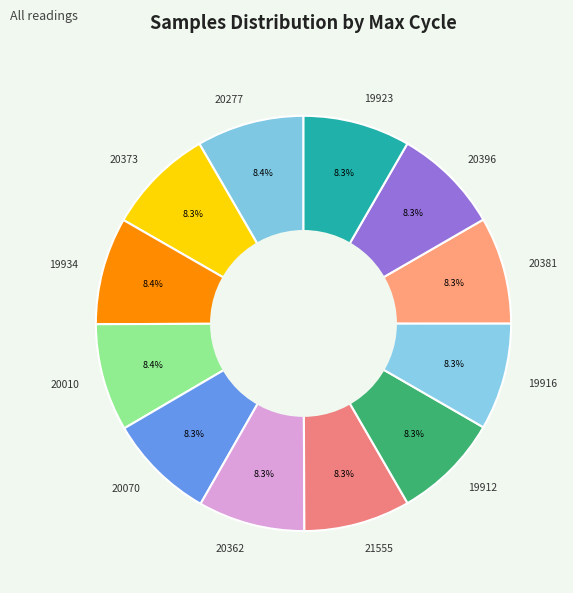

Combined, what portion of the pie is 20396 and 20070?

16.6%